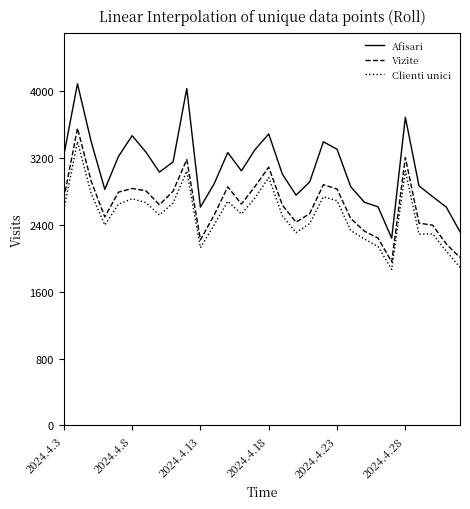

What is the difference between the second highest and minimum values in the Afisari series?

1793